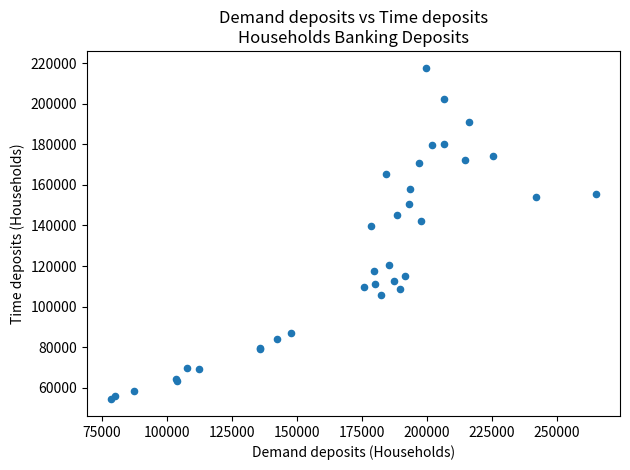

What Y value in the scatter plot is closest to 136048?

139653.1